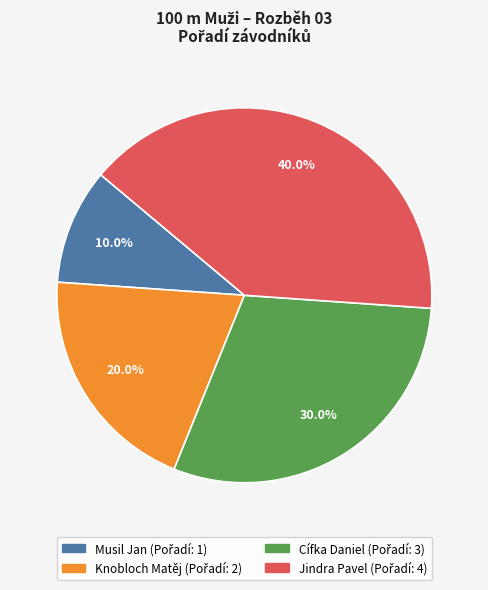

Which has a higher value, Cífka Daniel or Jindra Pavel?

Jindra Pavel